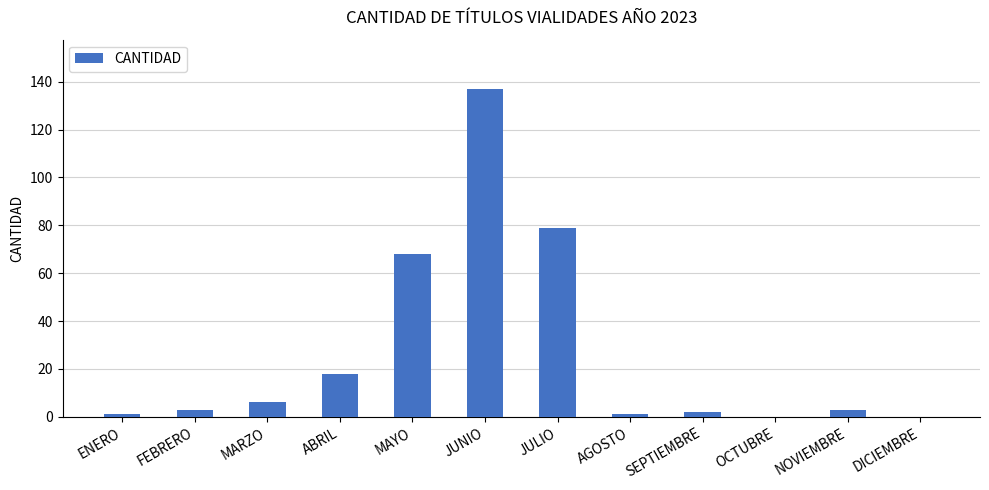

Reading left to right, extract all data points from this chart.

ENERO=1	FEBRERO=3	MARZO=6	ABRIL=18	MAYO=68	JUNIO=137	JULIO=79	AGOSTO=1	SEPTIEMBRE=2	OCTUBRE=0	NOVIEMBRE=3	DICIEMBRE=0